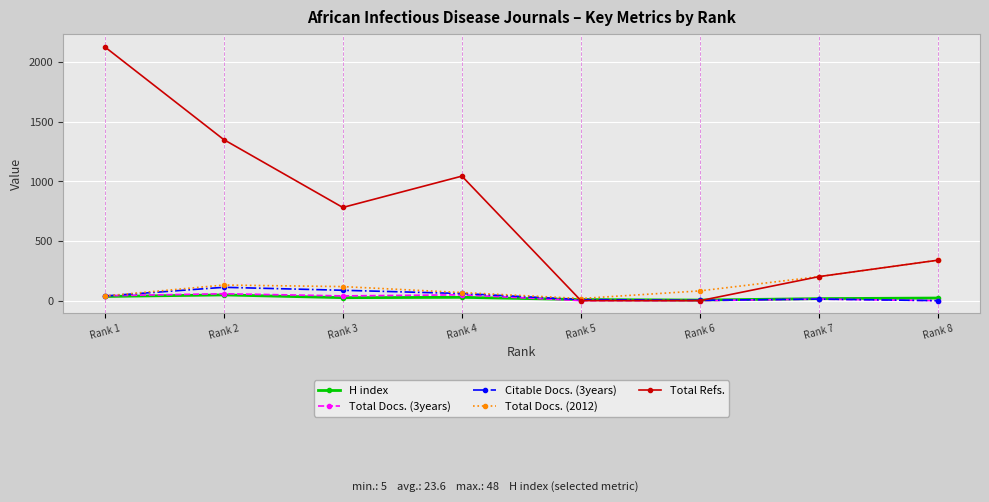

True or false: Total Refs. has more than 2 interior local peaks.

False